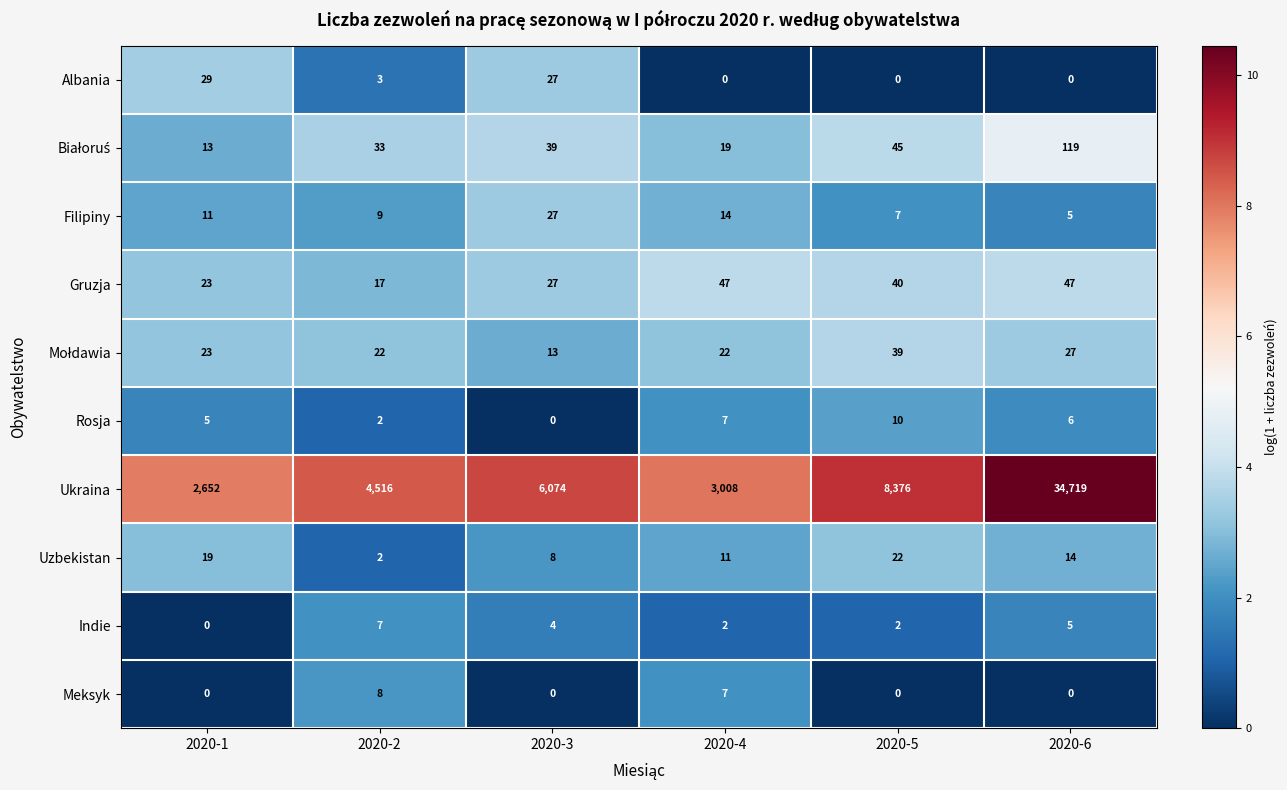

What is the difference between the maximum and second lowest values in the Filipiny series?

20